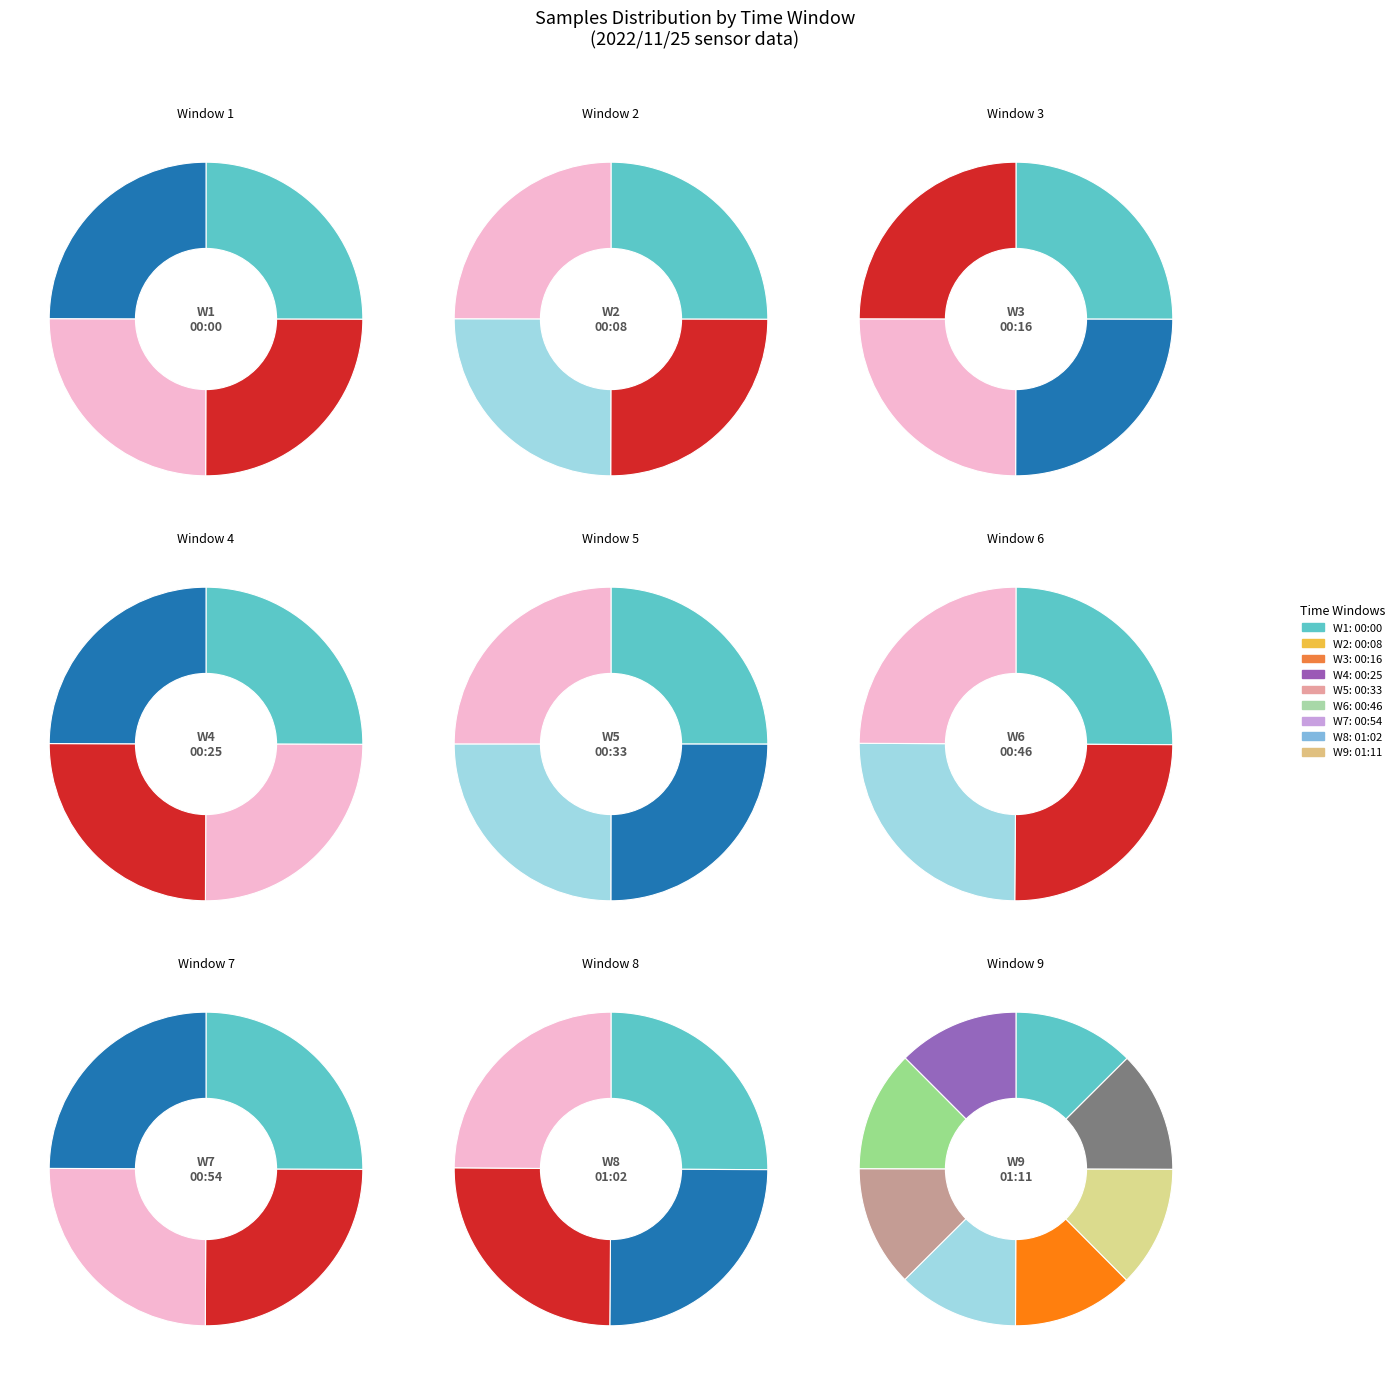

What is the largest slice in the pie chart?

01:11